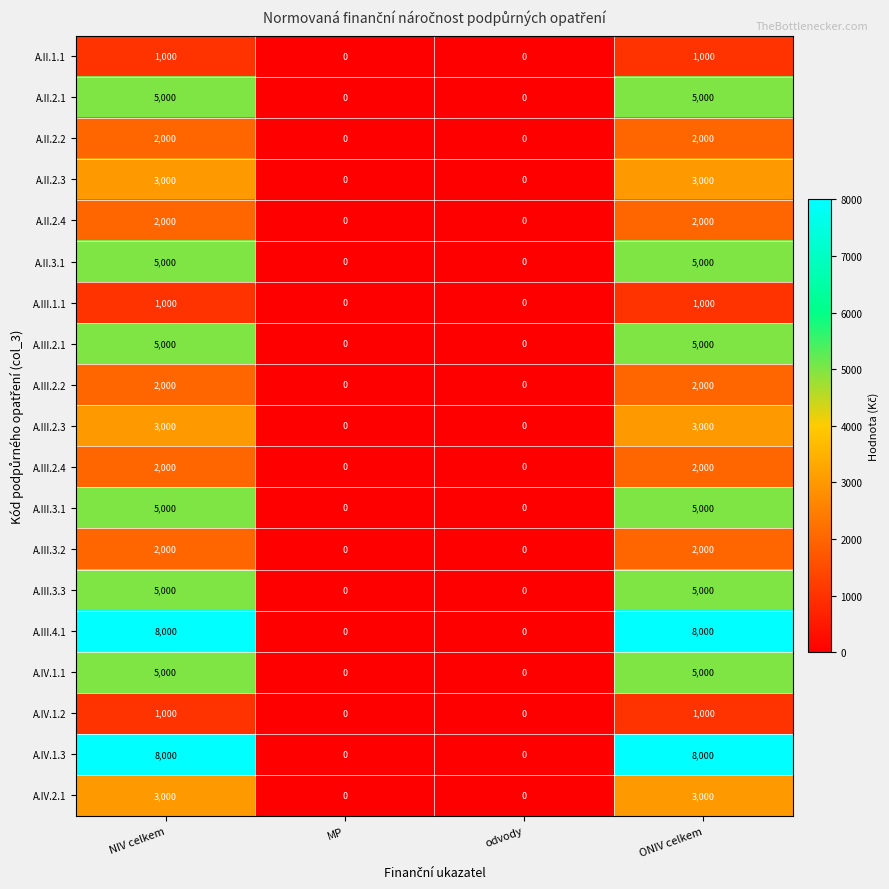

Count the number of data series in this chart.

19